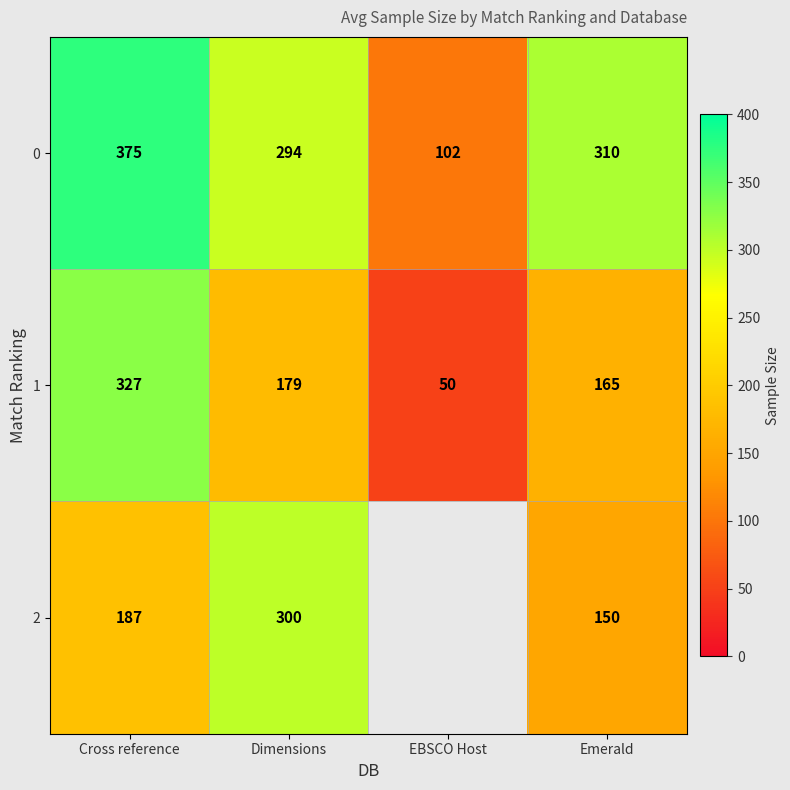

Which label corresponds to the largest value in the chart?

Cross reference